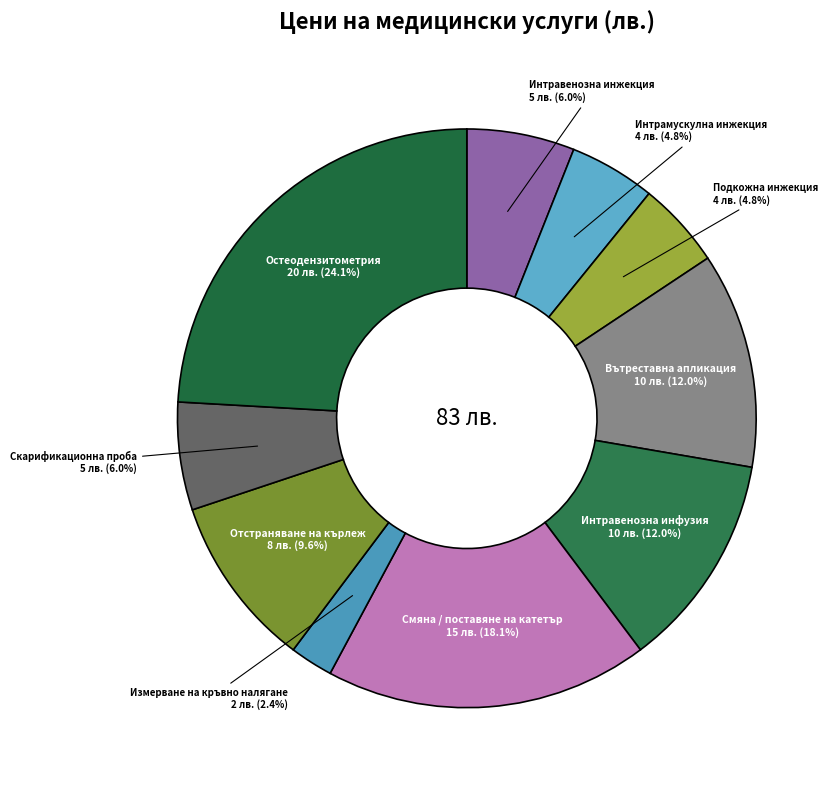

Is it true that Скарификационна проба is 18% of the pie?

False